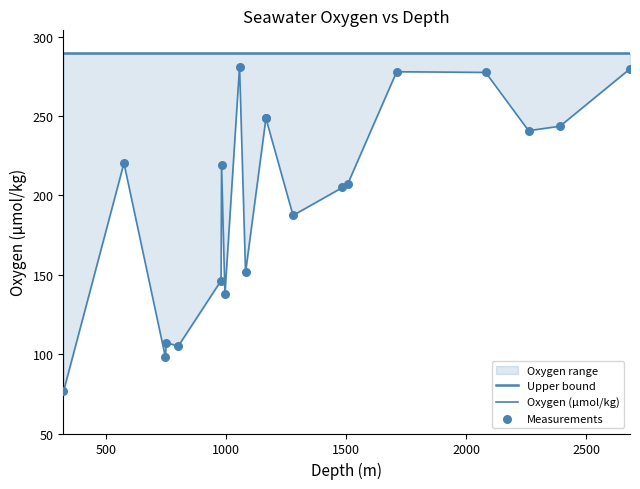

What is the total value across all series at 500?

729.9